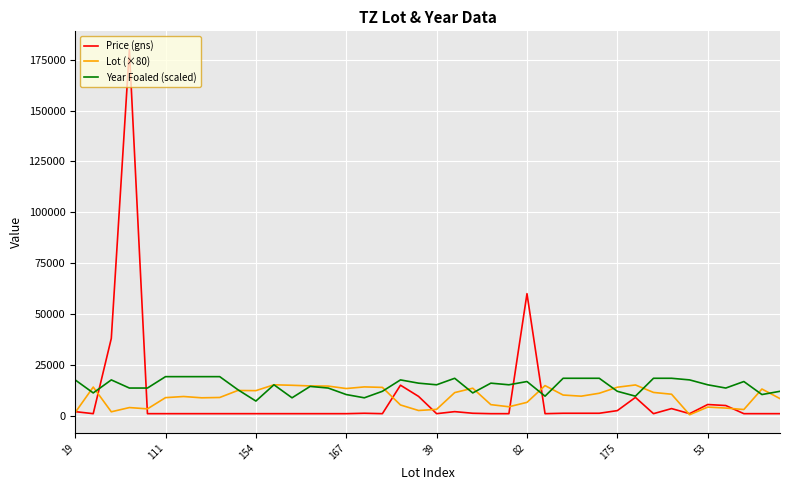

What is the minimum value for Year Foaled (scaled)?

7200